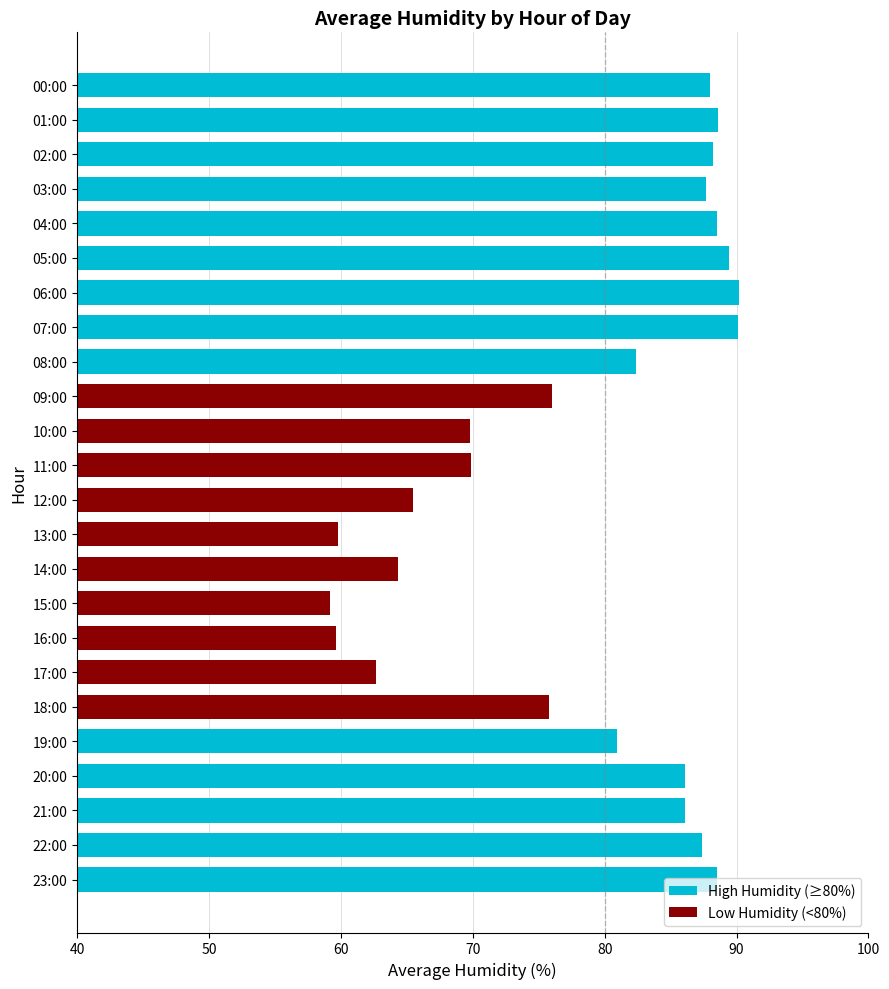

What is the minimum value shown in the chart?

59.2